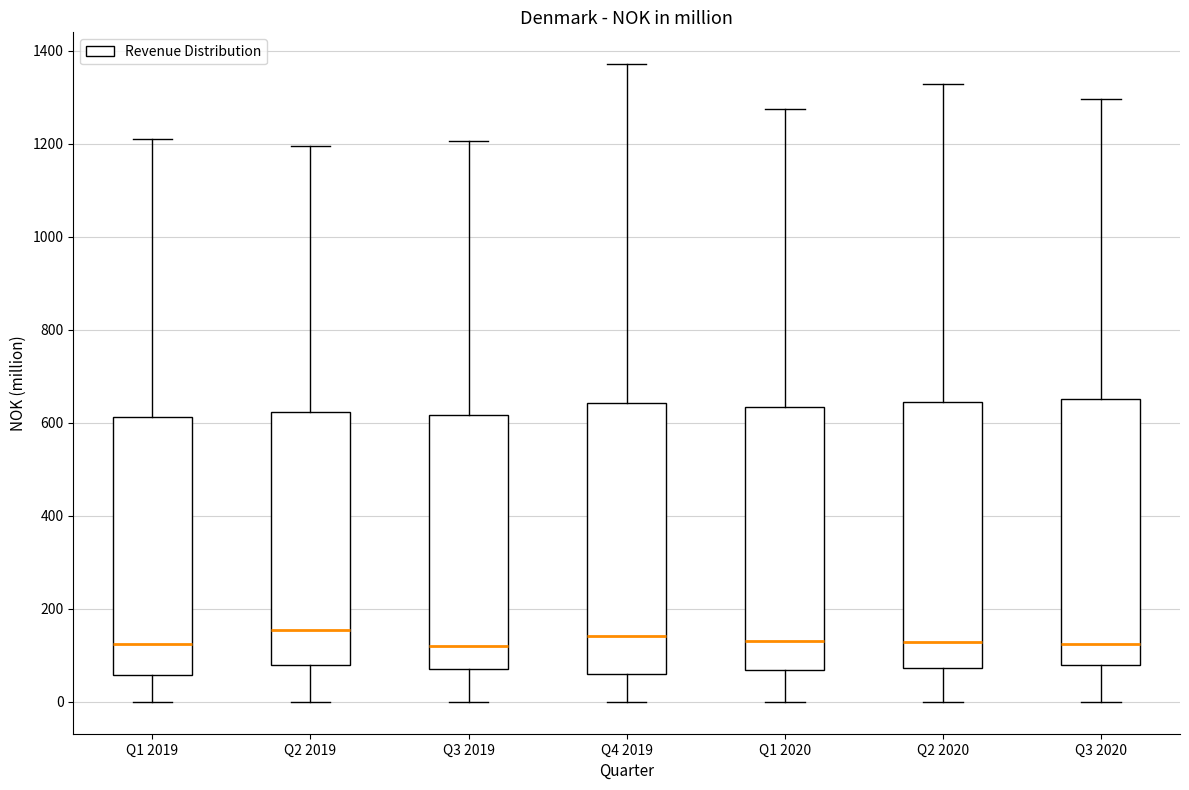

Reading left to right, transcribe this box plot: for each box, give where its median line is, the range the box spans, and where its two whiskers end, as read against the y-axis. The values are not printed on the chart, so give them approximately, as read against the axis.

Q1 2019: median 120, box 60 to 620, whiskers 0 to 1200
Q2 2019: median 160, box 80 to 620, whiskers 0 to 1200
Q3 2019: median 120, box 80 to 620, whiskers 0 to 1200
Q4 2019: median 140, box 60 to 640, whiskers 0 to 1380
Q1 2020: median 140, box 60 to 640, whiskers 0 to 1280
Q2 2020: median 120, box 80 to 640, whiskers 0 to 1320
Q3 2020: median 120, box 80 to 660, whiskers 0 to 1300